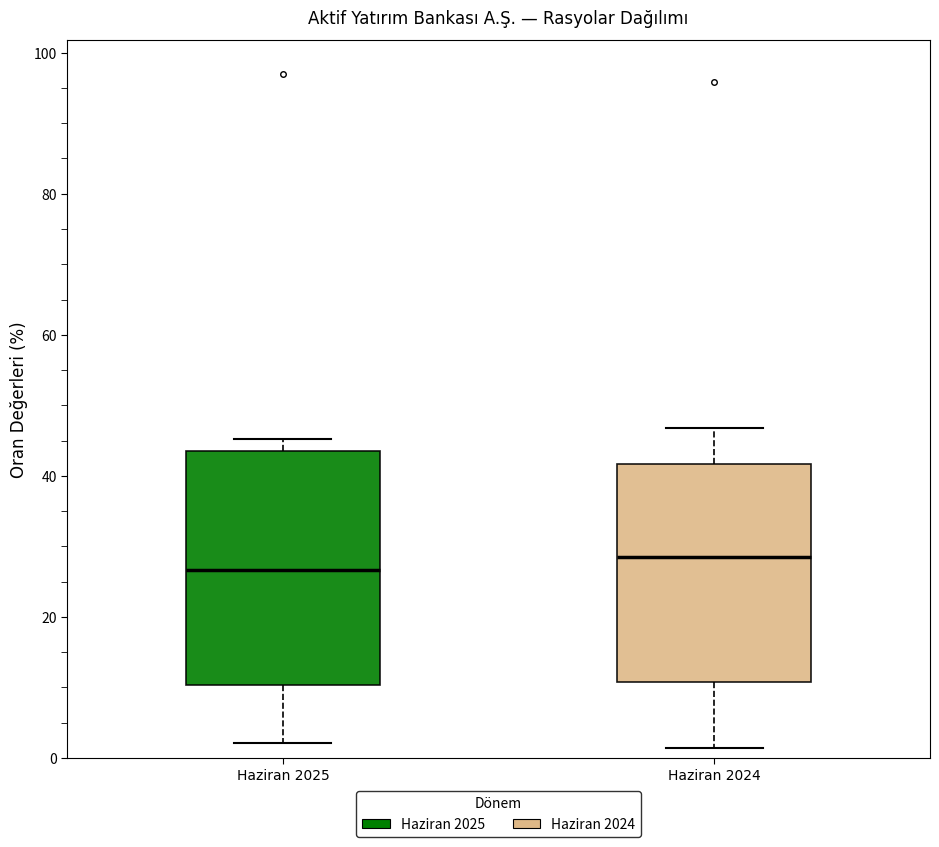

Where is the lower edge of the box for Haziran 2024 on the y-axis? The values are not printed on the chart, so give them approximately, as read against the axis.

10